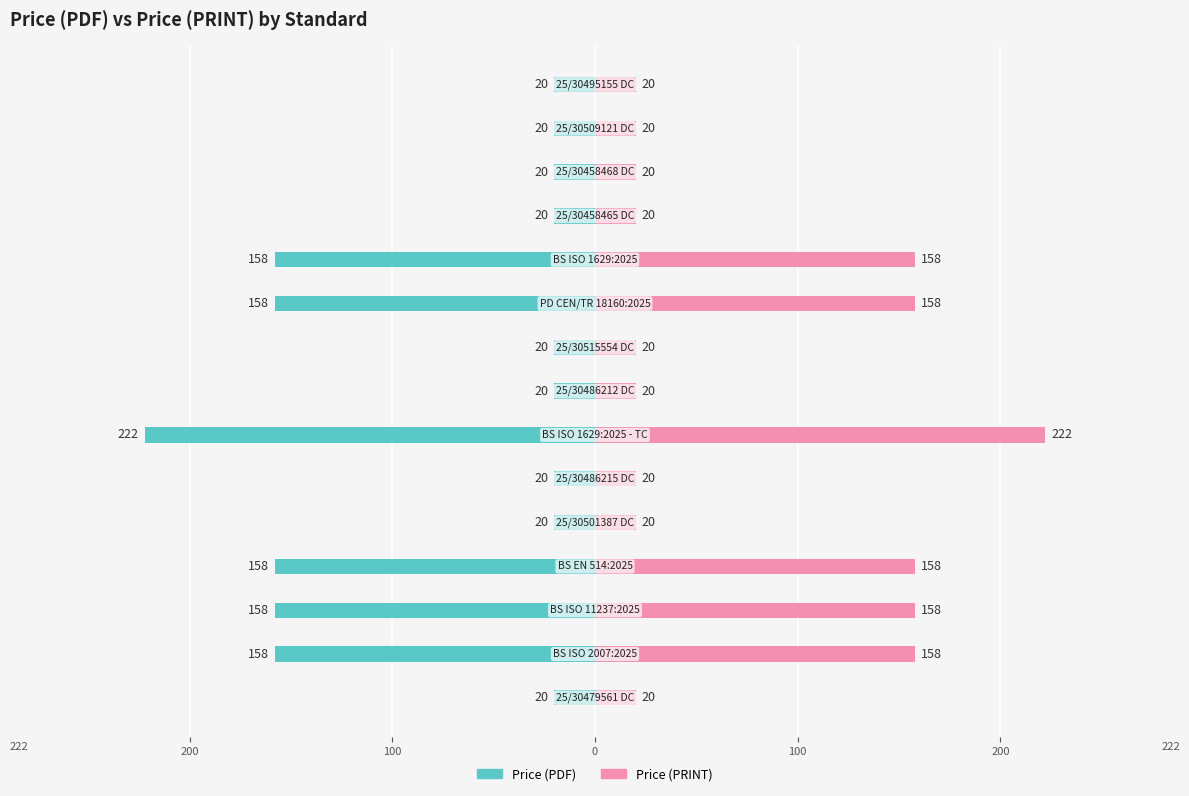

How many bars are there in total?

30